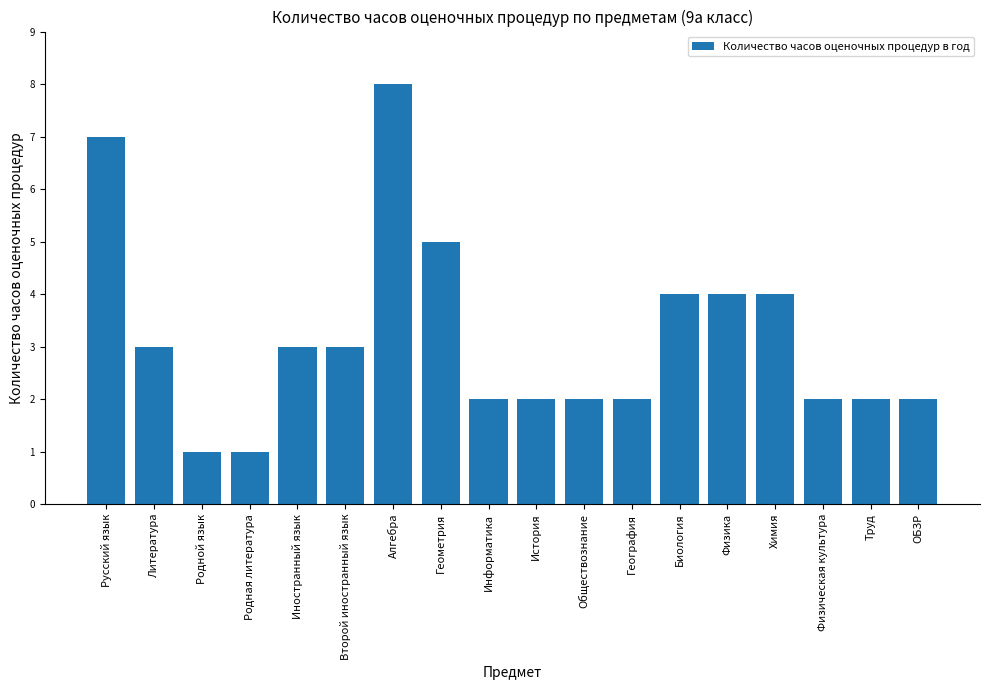

What is the greatest value displayed?

8